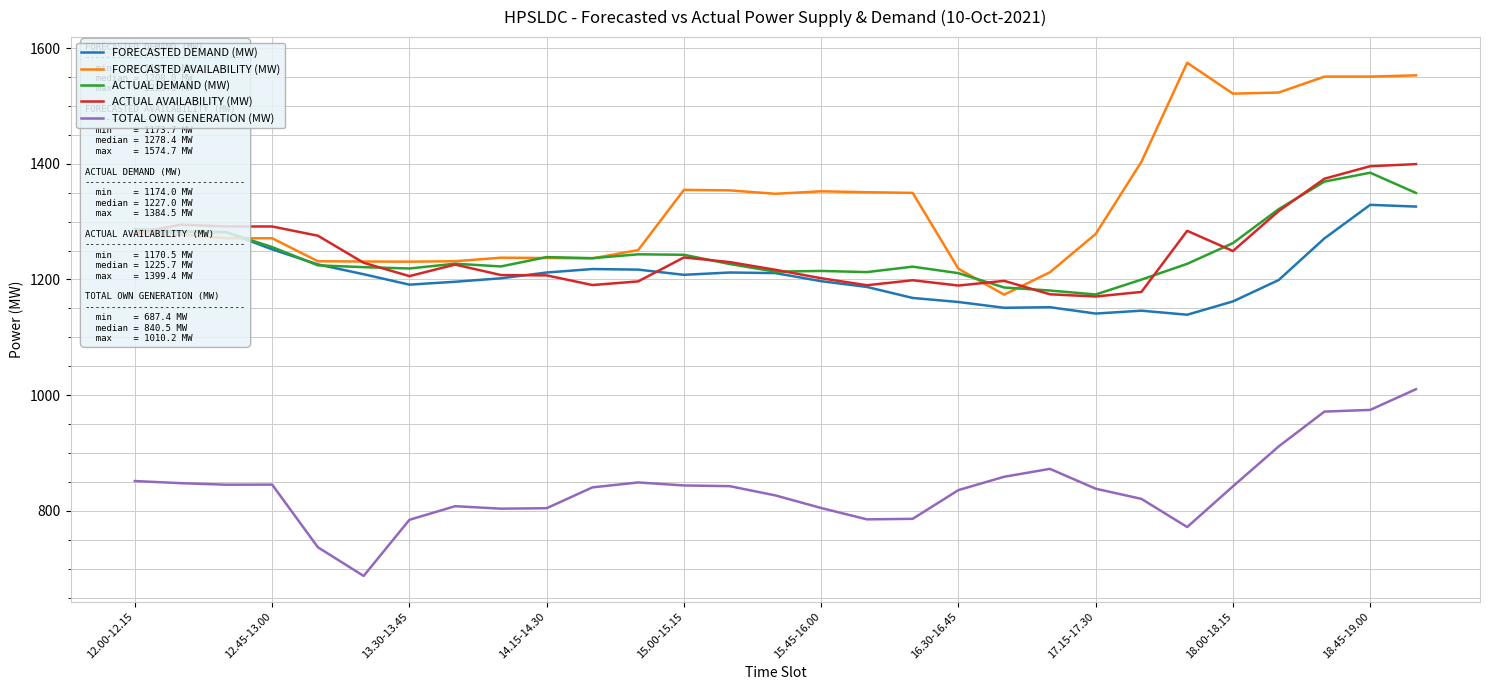

Which series has the widest spread of values?

FORECASTED AVAILABILITY (MW)